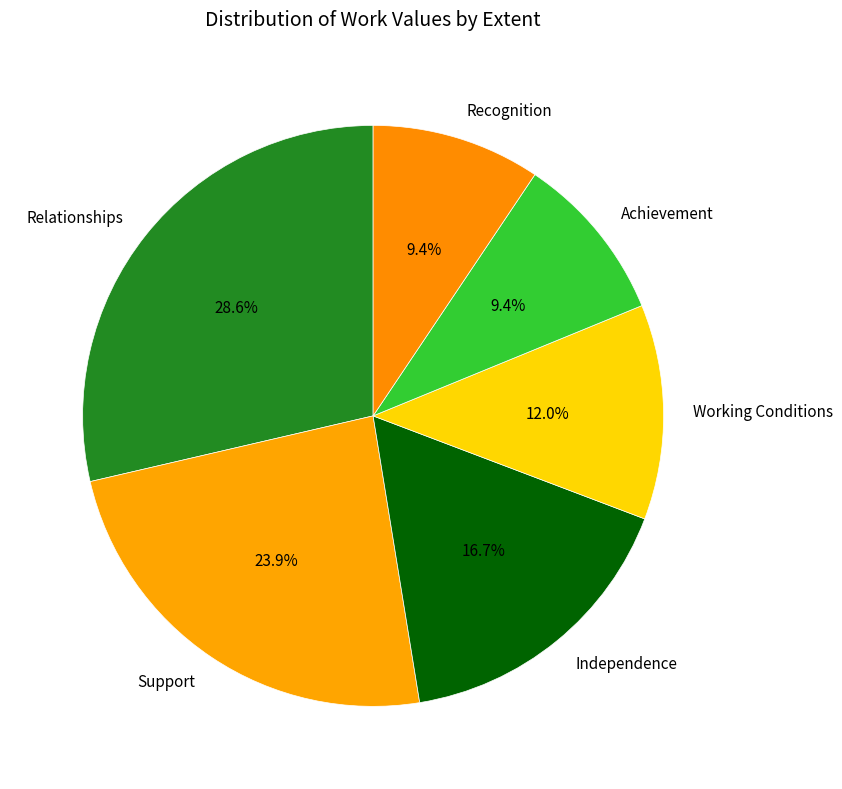

Is the sum of Support and Relationships greater than half?

Yes